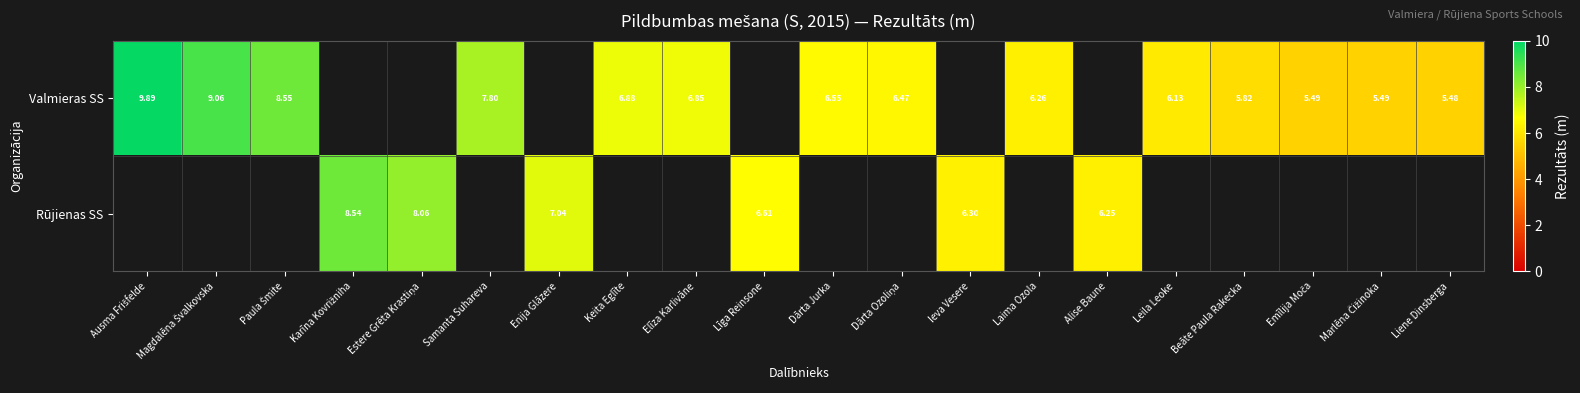

At Līga Reinsone, list the series in order from smallest to largest.

Valmieras SS, Rūjienas SS